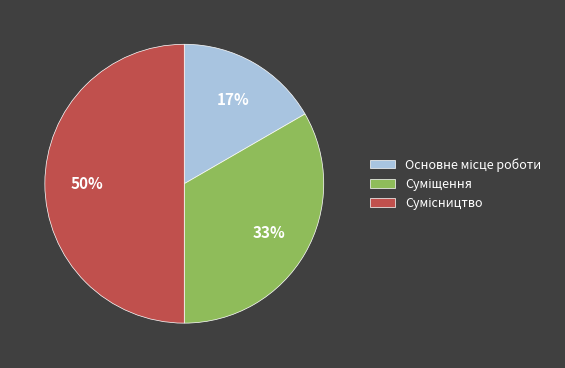

To the nearest percent, what is the difference between the largest and smallest slice percentages?

33%